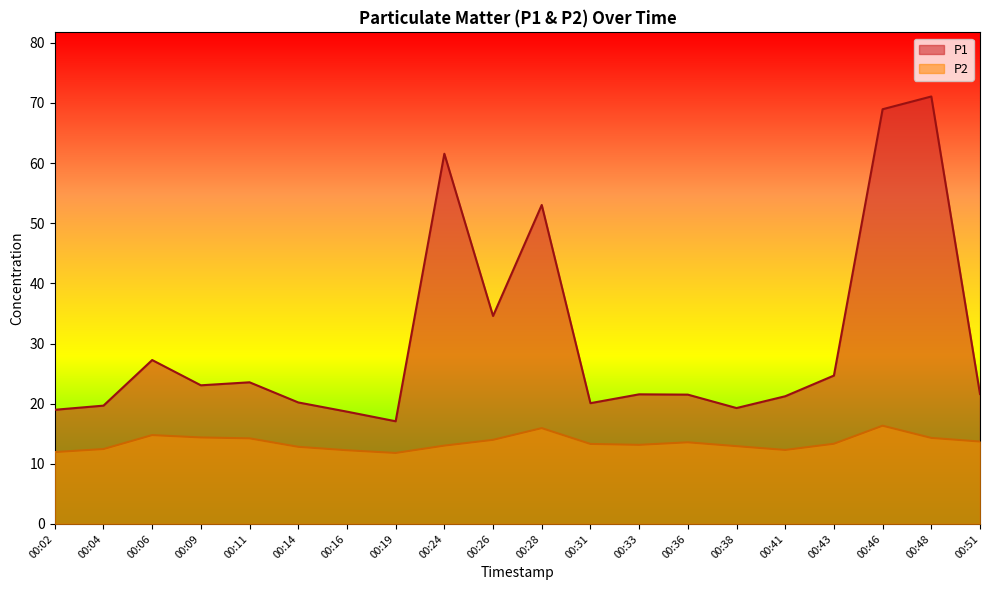

True or false: P1 has more than 1 points higher than both neighbors.

True